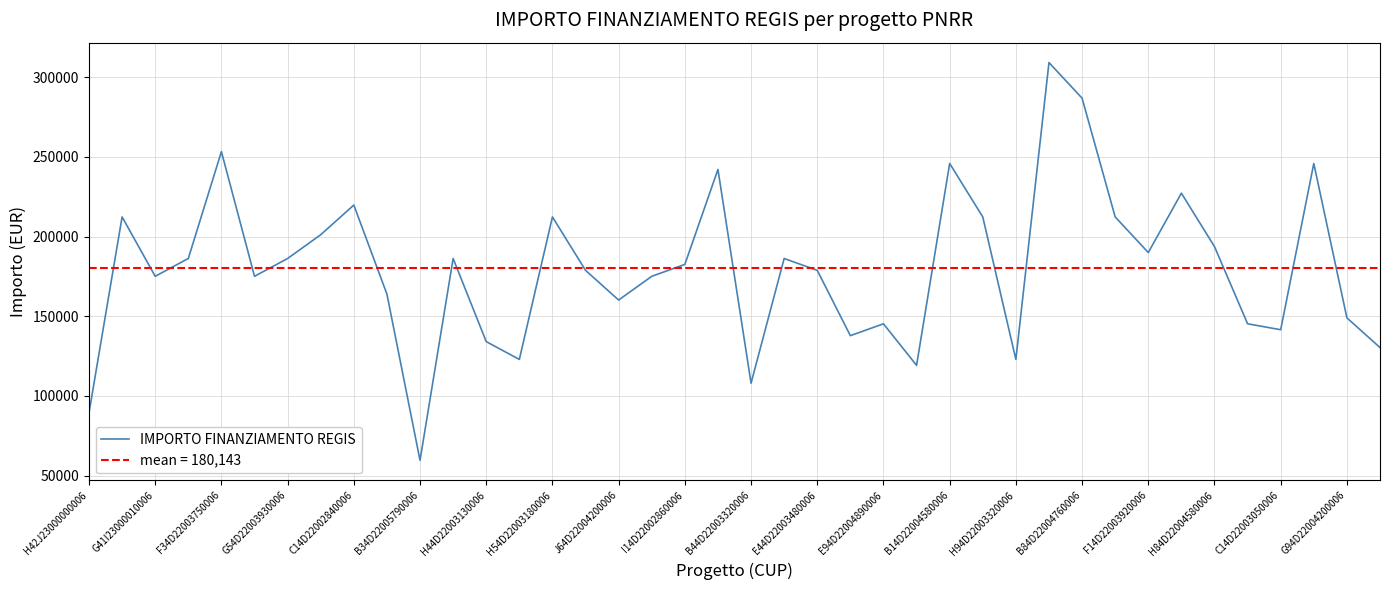

At which label does IMPORTO FINANZIAMENTO REGIS reach its minimum?

B34D22005790006